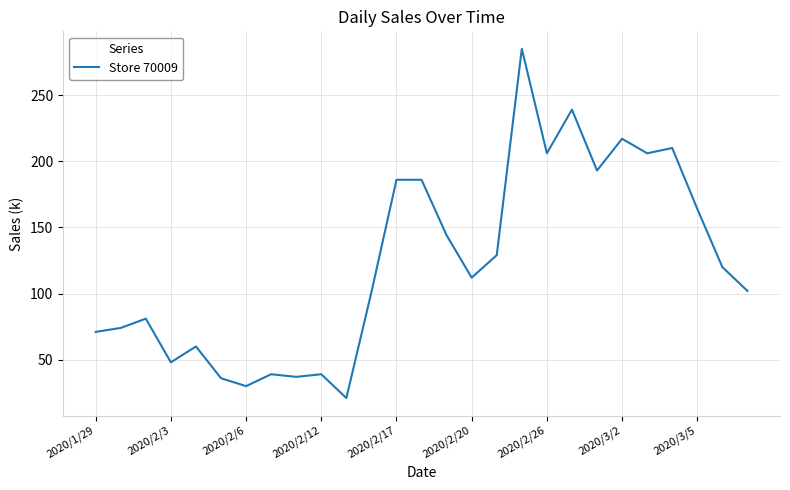

What is the smallest value displayed?

21